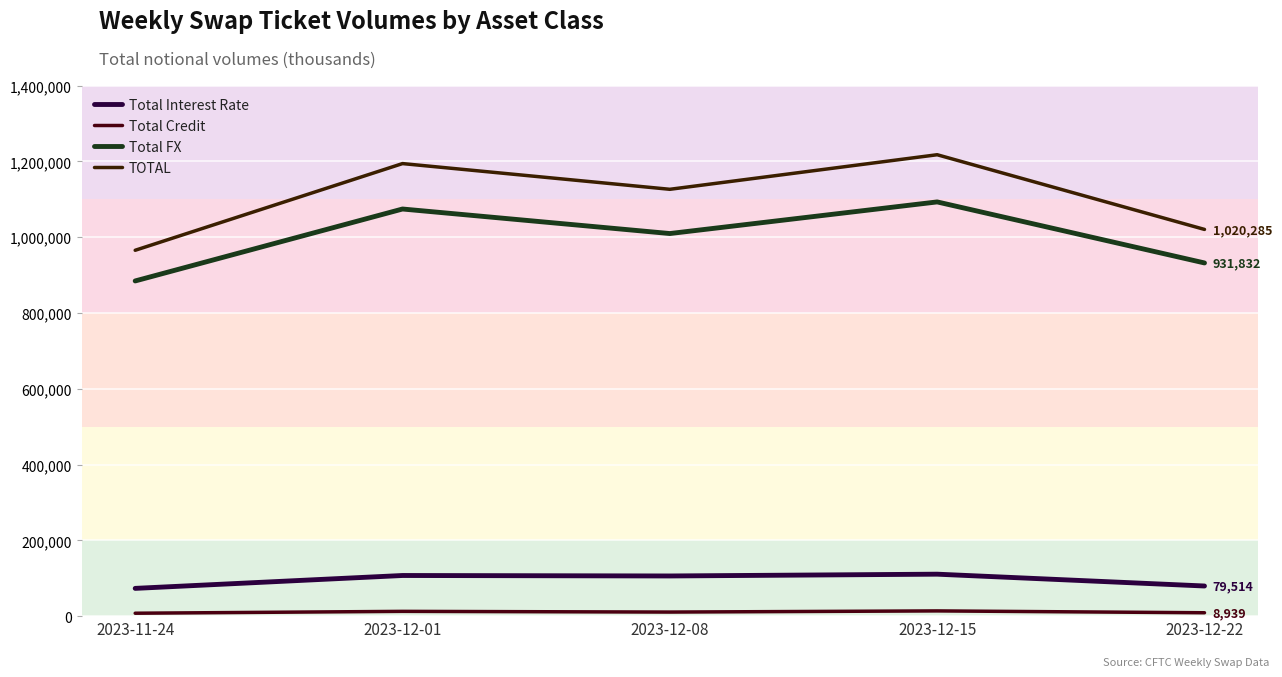

Where is the first local minimum for Total Credit?

2023-12-08